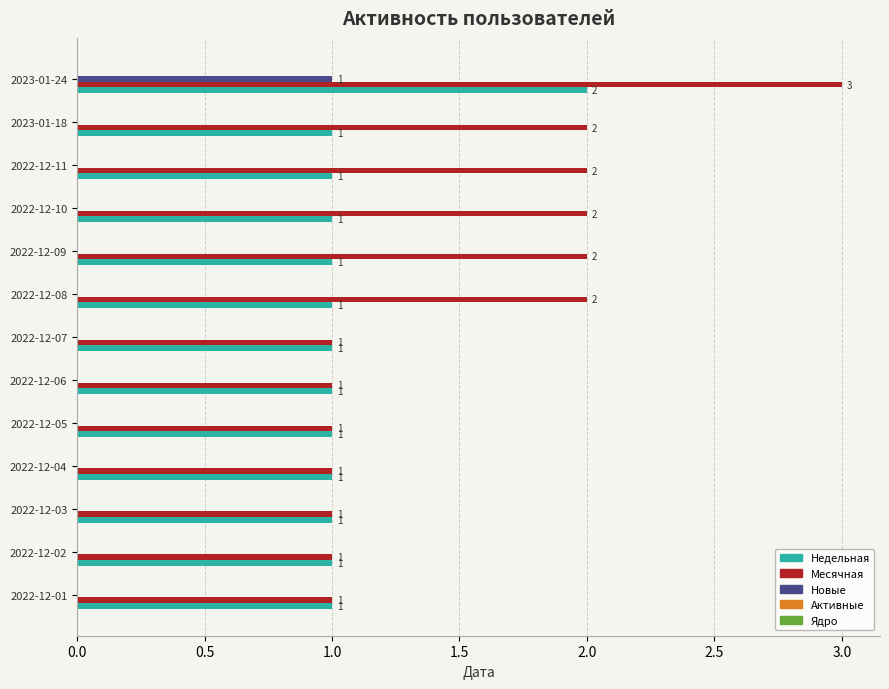

Which label corresponds to the largest value in the chart?

2023-01-24